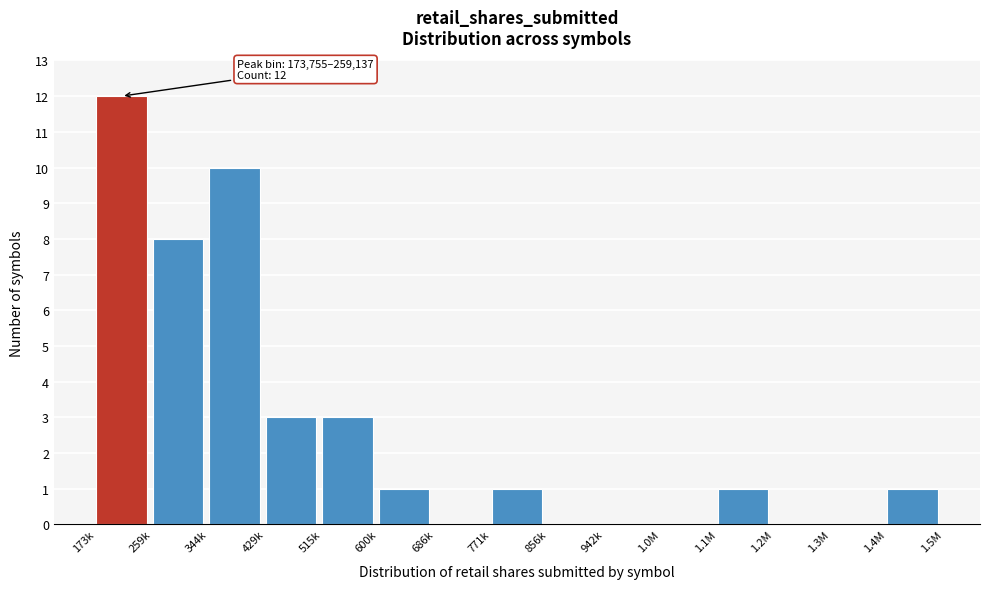

Reading left to right, list all the values displayed in this chart.

173k=12	259k=8	344k=10	429k=3	515k=3	600k=1	686k=0	771k=1	856k=0	942k=0	1.0M=0	1.1M=1	1.2M=0	1.3M=0	1.4M=1